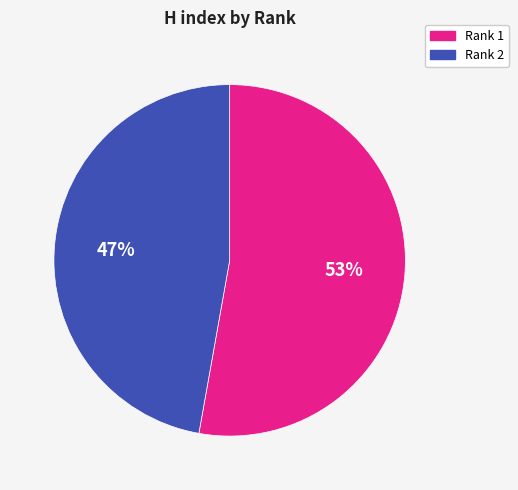

What is the largest slice in the pie chart?

Rank 1